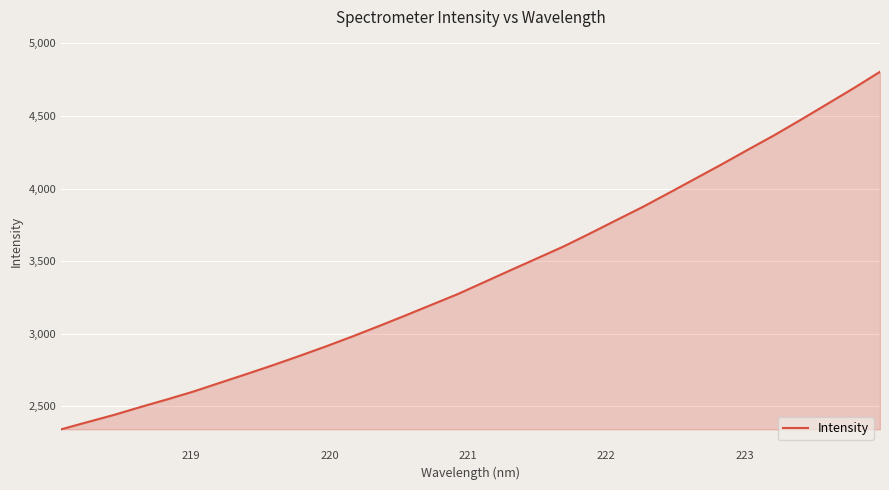

What is the minimum value shown in the chart?

2342.5